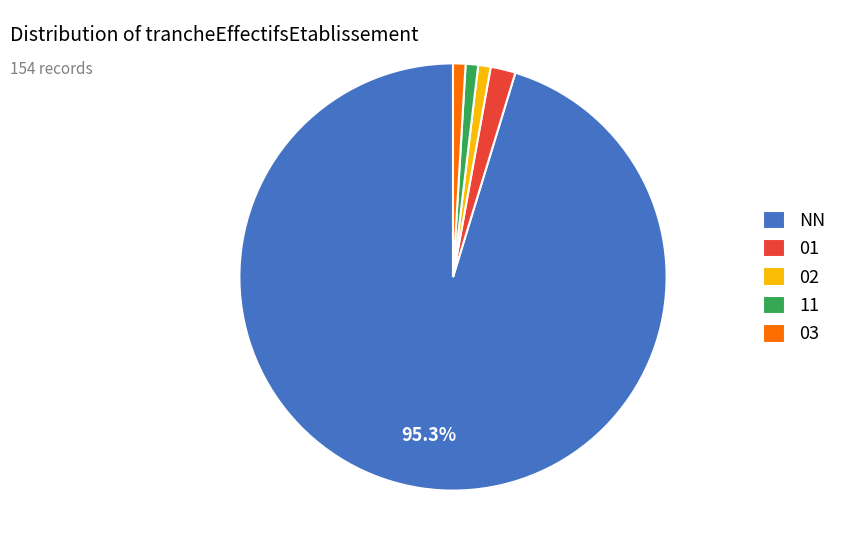

Is there any slice that represents more than half of the pie?

Yes